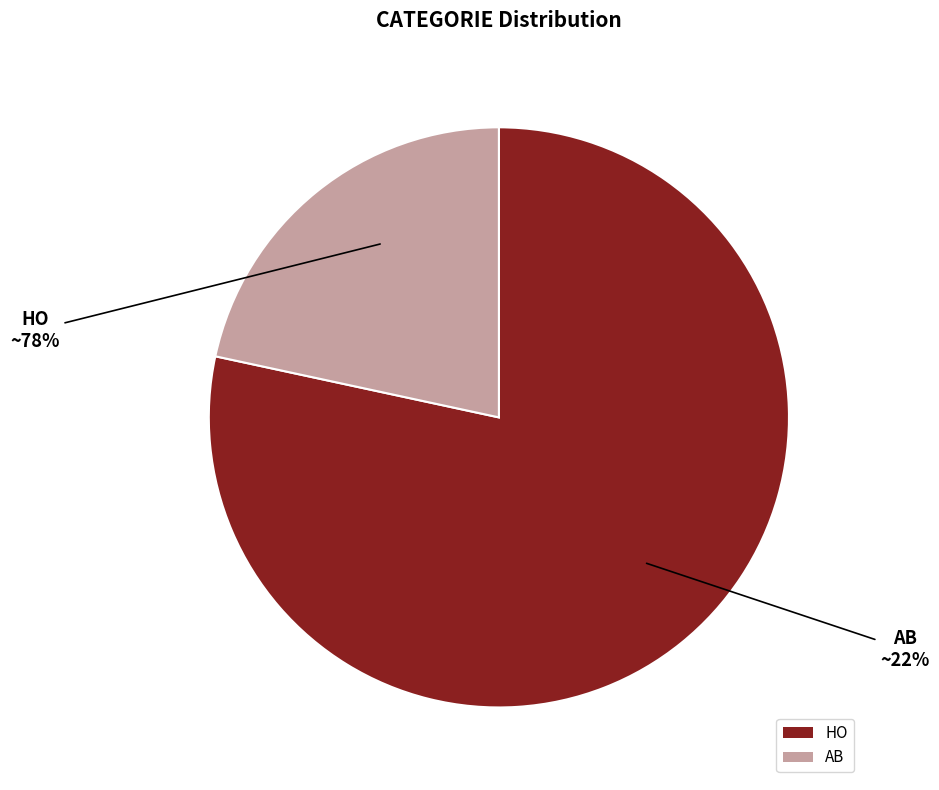

Which category has the biggest portion of the pie?

HO